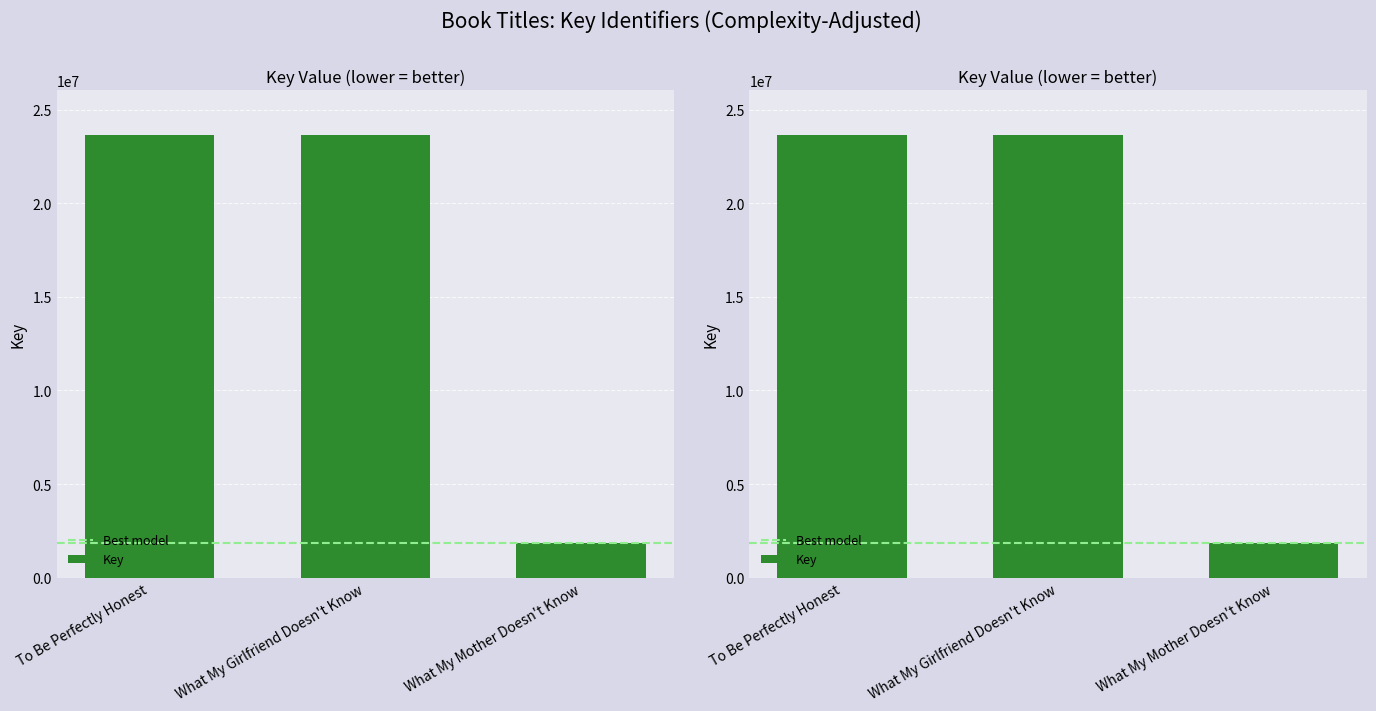

What is the change in value from To Be Perfectly Honest to What My Girlfriend Doesn't Know?

-604